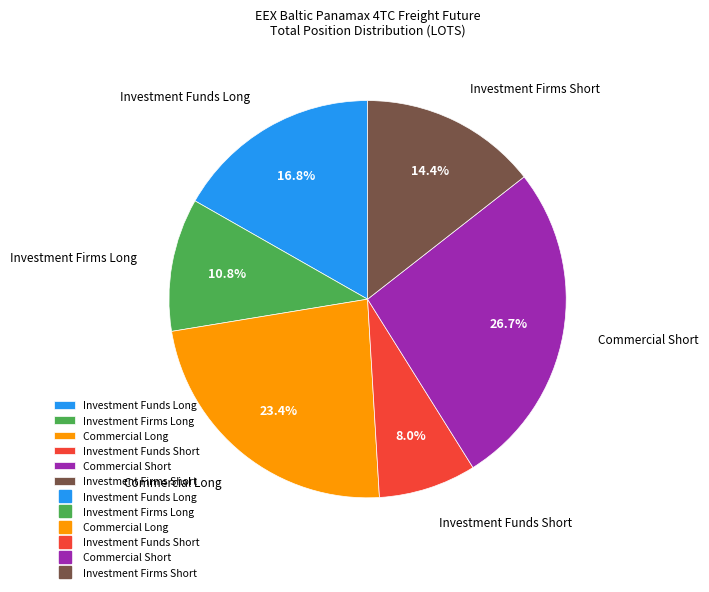

What percentage do Investment Firms Short and Commercial Long together represent?

37.8%